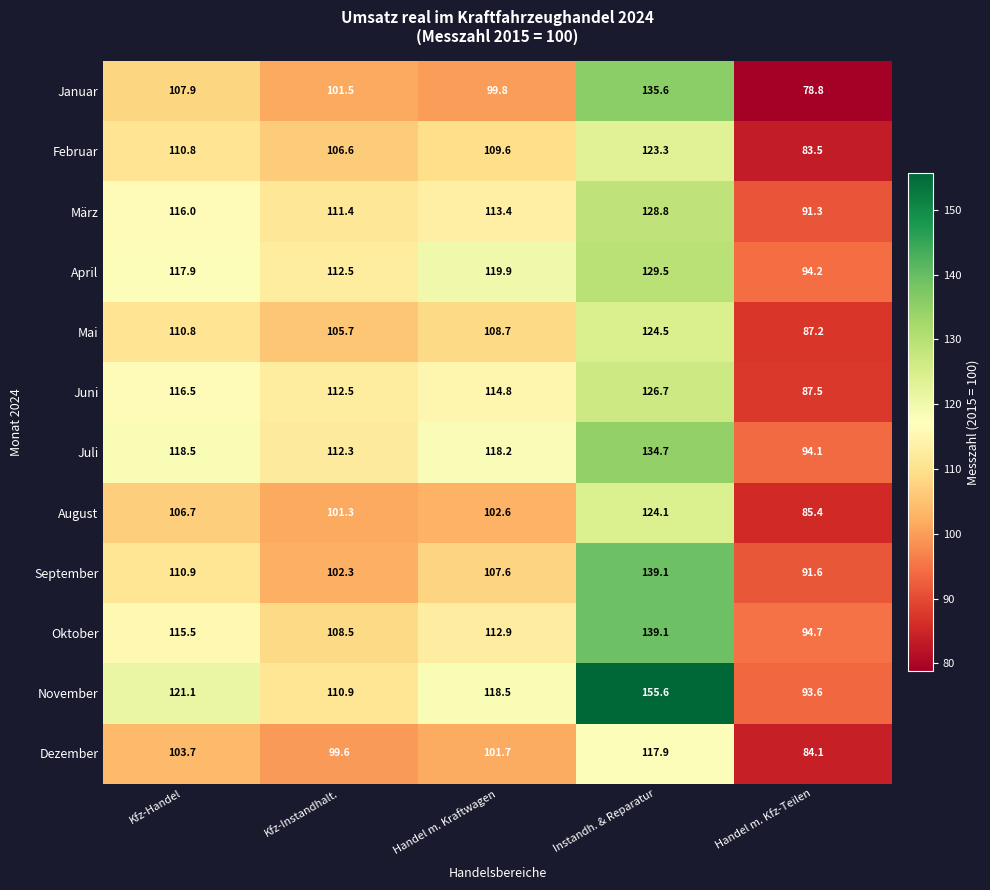

The Oktober series shows 44.7 at Kfz-Instandhalt.. True or false?

False